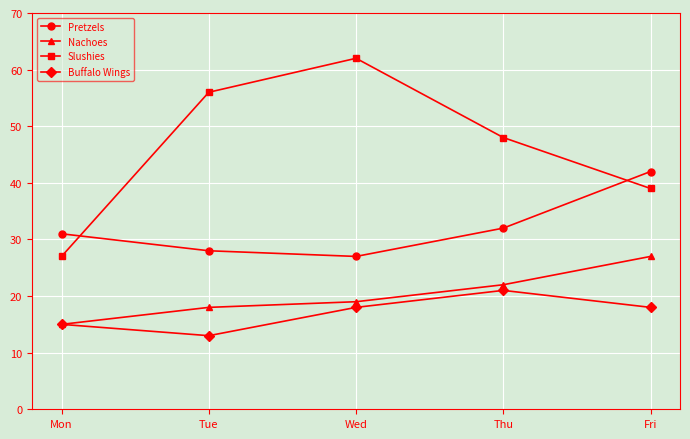

In Buffalo Wings, how many points are higher than both neighbors (excluding endpoints)?

1